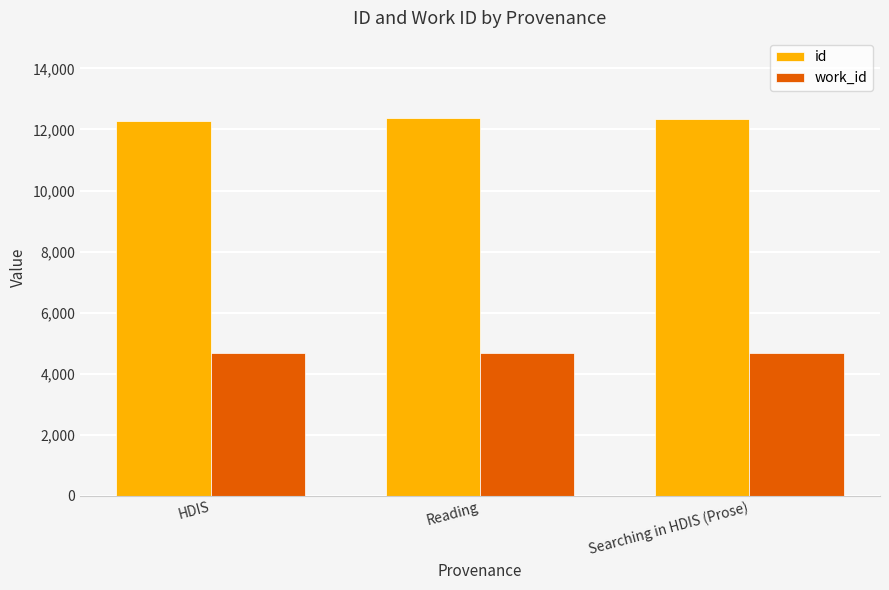

How many data points in id are less than 12340?

1